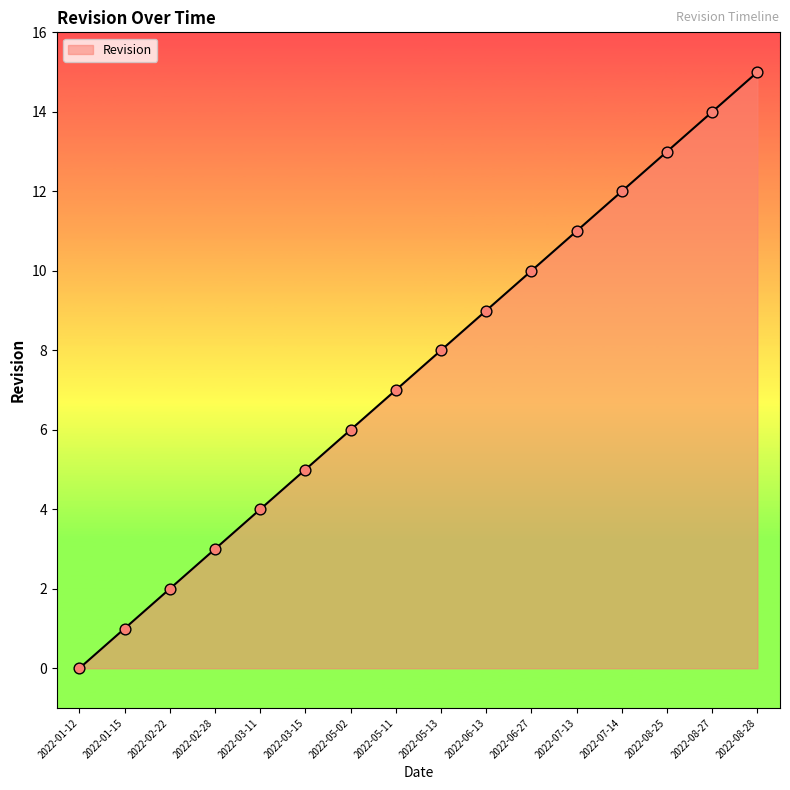

What is the change in value from 2022-07-13 to 2022-08-28?

+4